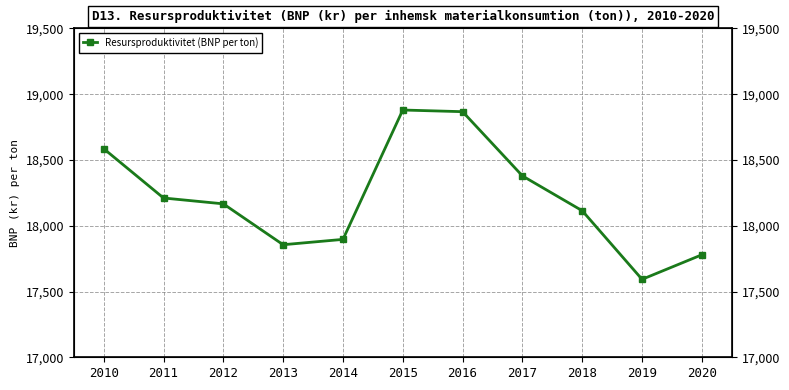

What is the difference between the values at 2018 and 2014?

217.8